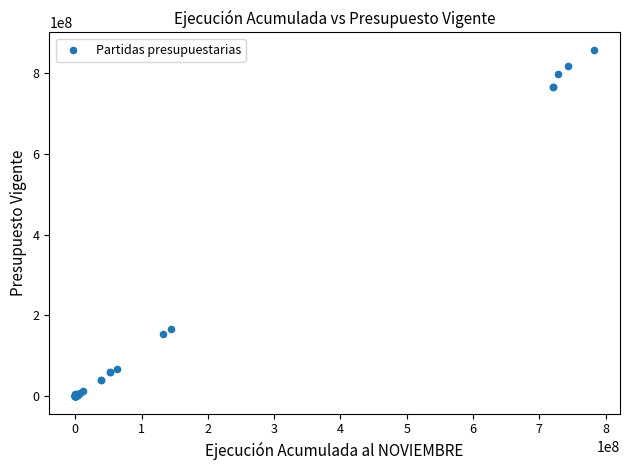

What Y value in the scatter plot is closest to 428541903?

166564883